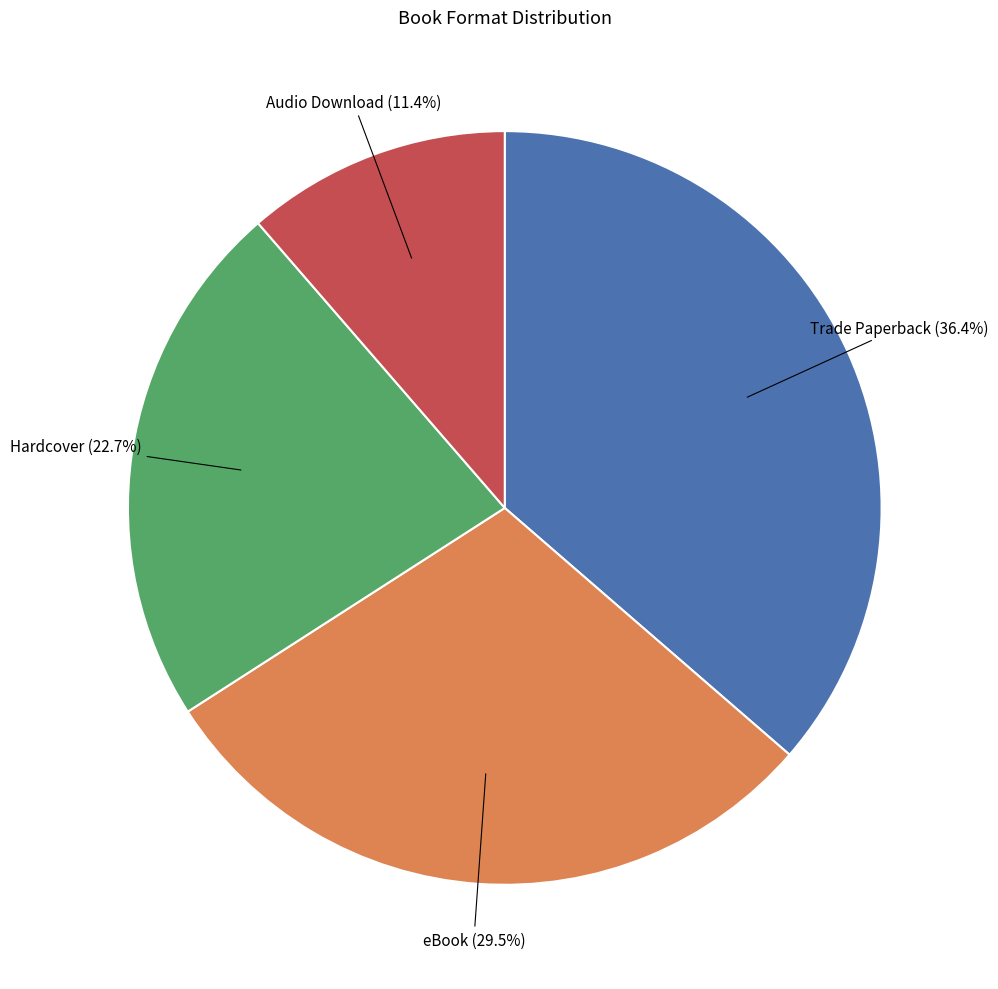

How many slices are in this pie chart?

4